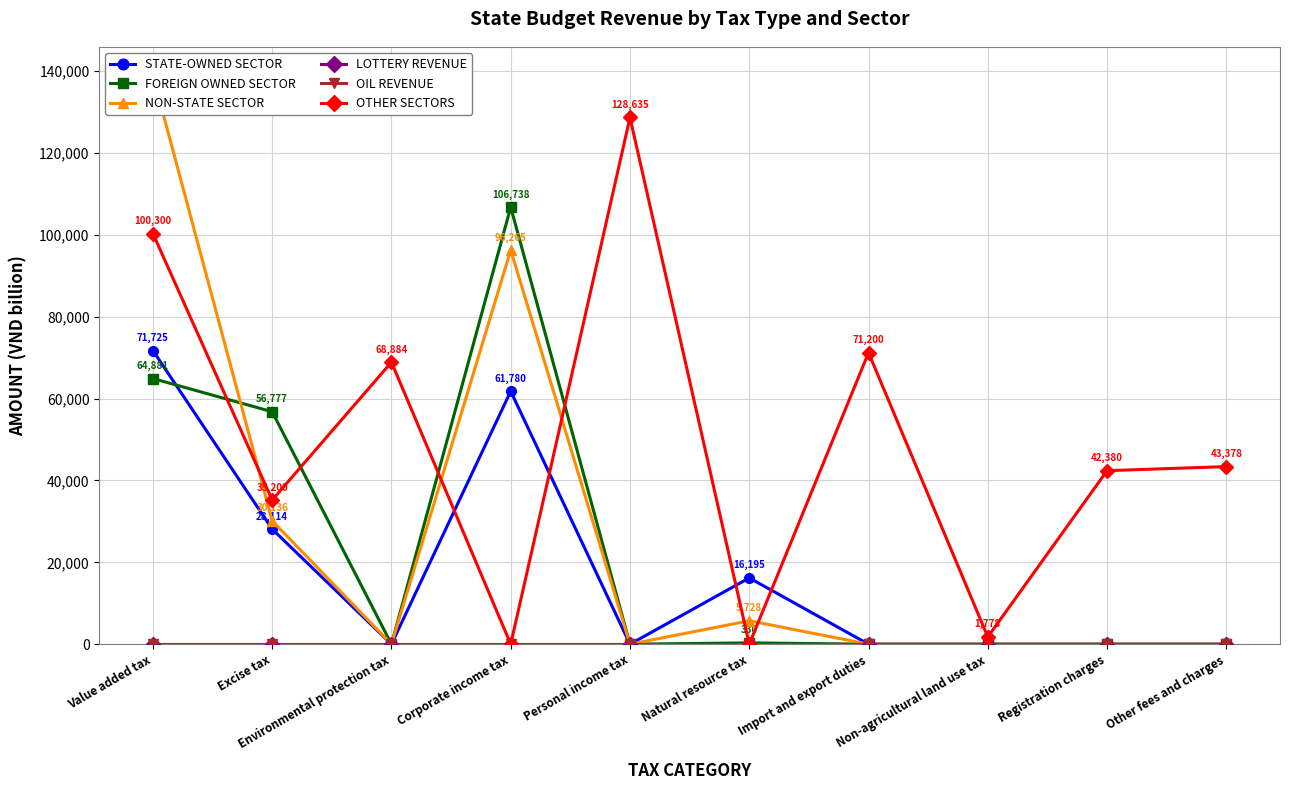

True or false: NON-STATE SECTOR and STATE-OWNED SECTOR intersect in this chart.

False